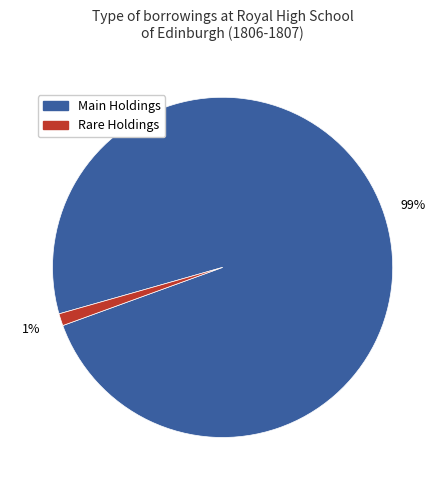

Is there a majority slice in this chart?

Yes